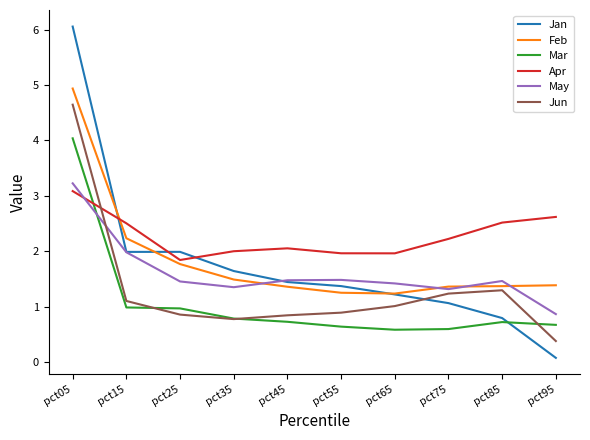

How many times do Mar and Jan cross each other?

1